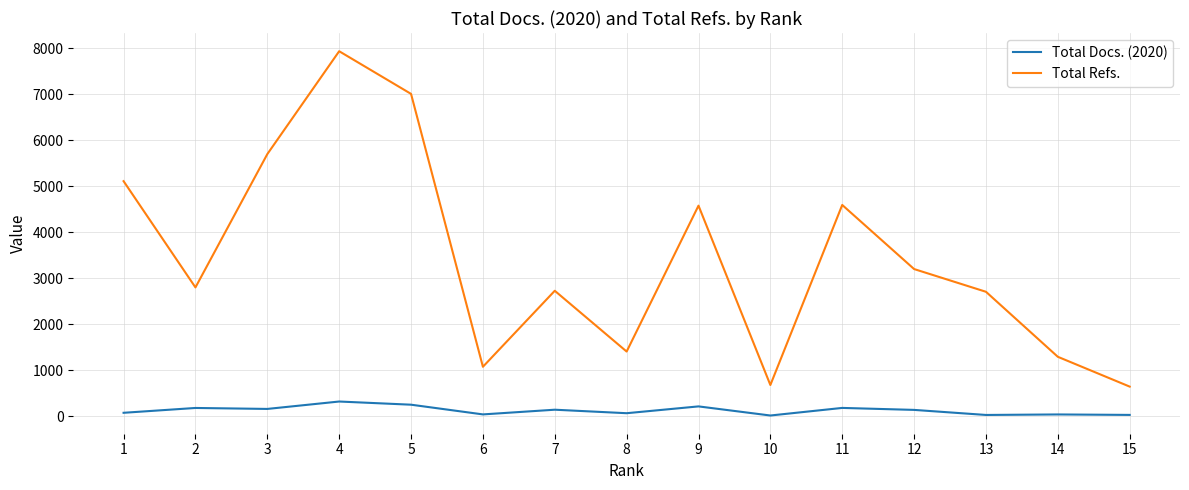

True or false: Total Refs. and Total Docs. (2020) intersect in this chart.

False